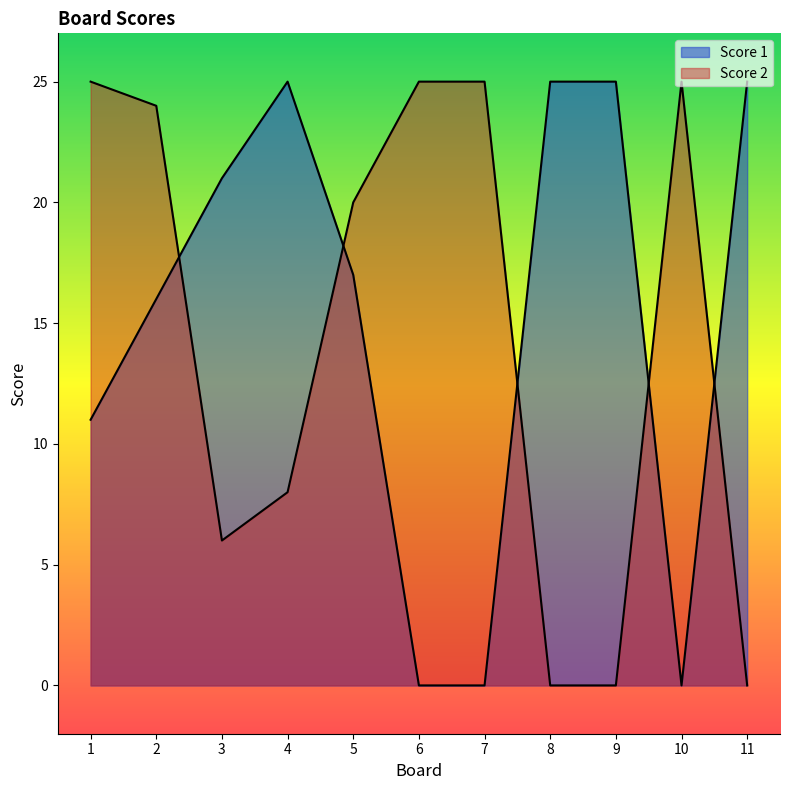

What is the difference between the highest and lowest values at 5?

3